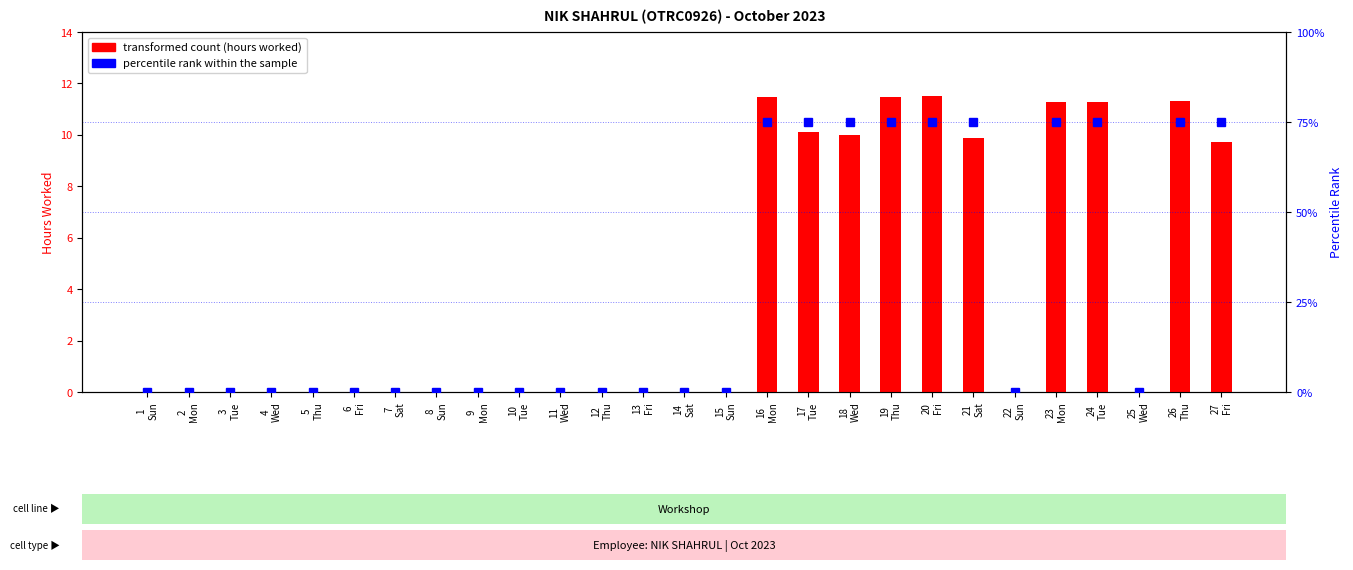

Reading left to right, transcribe all the data shown in this chart.

transformed count: 1
Sun=0.0	2
Mon=0.0	3
Tue=0.0	4
Wed=0.0	5
Thu=0.0	6
Fri=0.0	7
Sat=0.0	8
Sun=0.0	9
Mon=0.0	10
Tue=0.0	11
Wed=0.0	12
Thu=0.0	13
Fri=0.0	14
Sat=0.0	15
Sun=0.0	16
Mon=11.5	17
Tue=10.1	18
Wed=10.0	19
Thu=11.5	20
Fri=11.5	21
Sat=9.9	22
Sun=0.0	23
Mon=11.3	24
Tue=11.3	25
Wed=0.0	26
Thu=11.3	27
Fri=9.7
percentile rank within the sample: 1
Sun=0.0	2
Mon=0.0	3
Tue=0.0	4
Wed=0.0	5
Thu=0.0	6
Fri=0.0	7
Sat=0.0	8
Sun=0.0	9
Mon=0.0	10
Tue=0.0	11
Wed=0.0	12
Thu=0.0	13
Fri=0.0	14
Sat=0.0	15
Sun=0.0	16
Mon=75.0	17
Tue=75.0	18
Wed=75.0	19
Thu=75.0	20
Fri=75.0	21
Sat=75.0	22
Sun=0.0	23
Mon=75.0	24
Tue=75.0	25
Wed=0.0	26
Thu=75.0	27
Fri=75.0